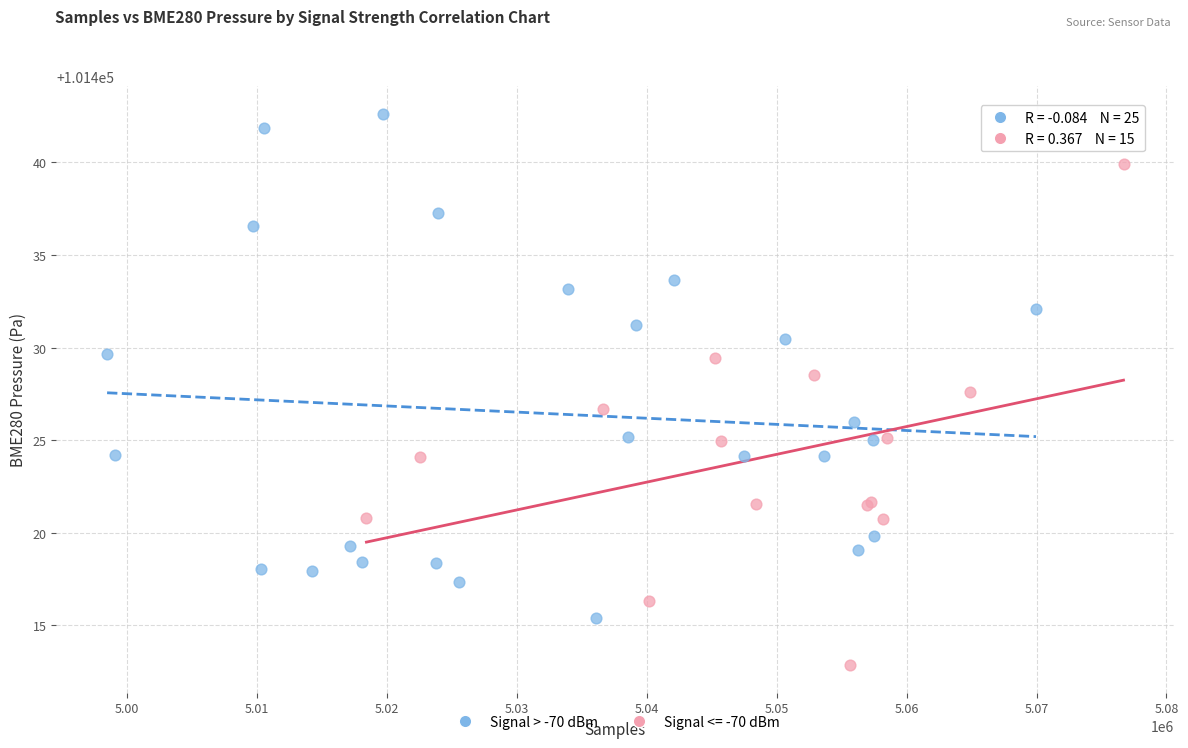

Which series reaches the maximum Y coordinate?

Signal > -70 dBm